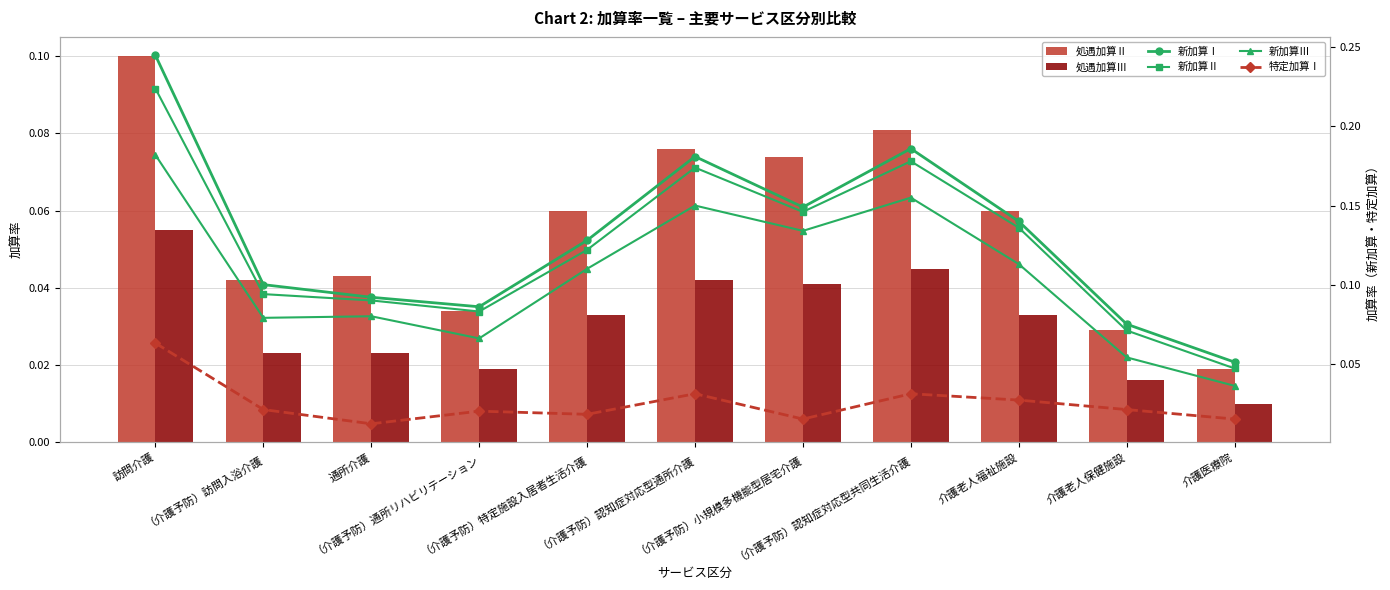

Reading left to right, list all the values displayed in this chart.

処遇加算Ⅱ: 0.1	0.0	0.0	0.0	0.1	0.1	0.1	0.1	0.1	0.0	0.0
処遇加算Ⅲ: 0.1	0.0	0.0	0.0	0.0	0.0	0.0	0.0	0.0	0.0	0.0
新加算Ⅰ: 0.2	0.1	0.1	0.1	0.1	0.2	0.1	0.2	0.1	0.1	0.1
新加算Ⅱ: 0.2	0.1	0.1	0.1	0.1	0.2	0.1	0.2	0.1	0.1	0.0
新加算Ⅲ: 0.2	0.1	0.1	0.1	0.1	0.1	0.1	0.2	0.1	0.1	0.0
特定加算Ⅰ: 0.1	0.0	0.0	0.0	0.0	0.0	0.0	0.0	0.0	0.0	0.0